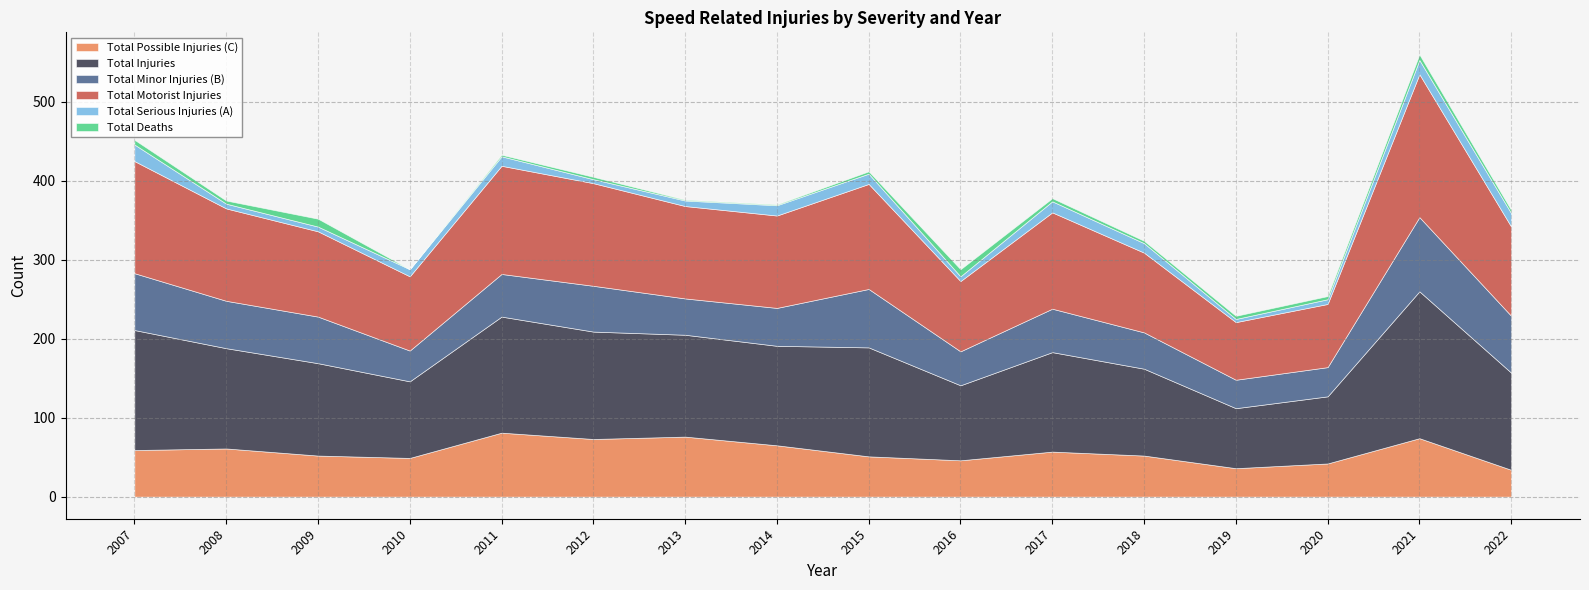

What is the spread (max minus min) of values at 2011?

145